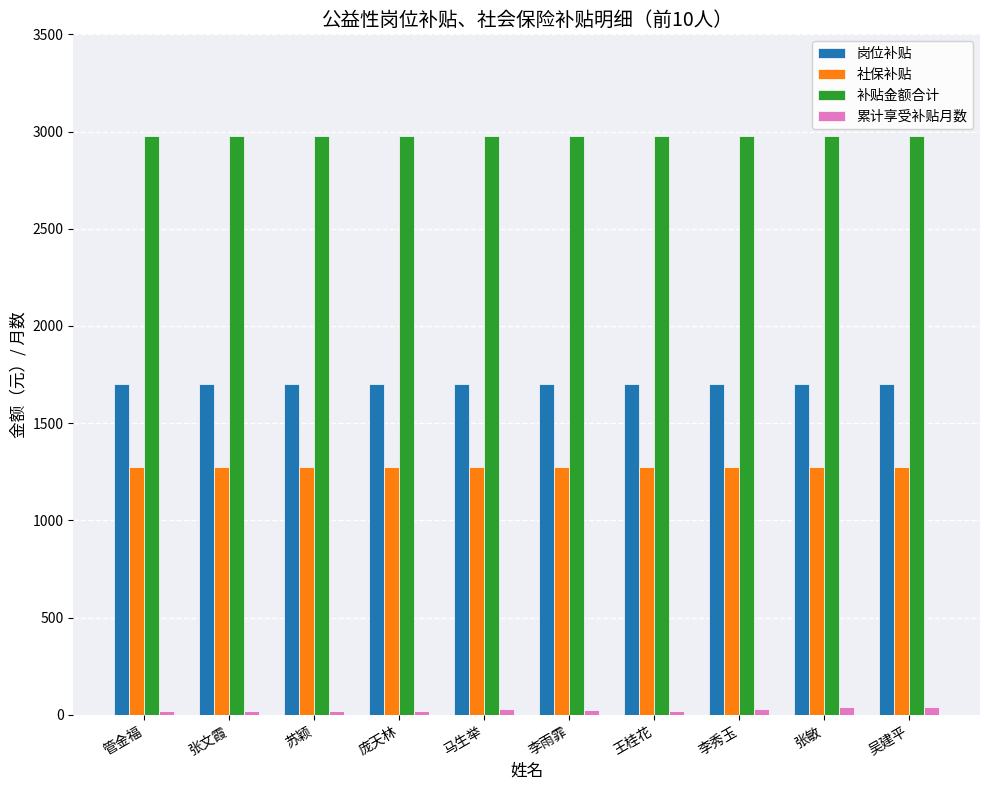

What is the greatest value displayed?

2974.8